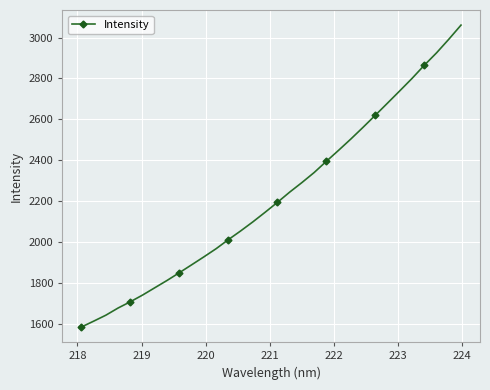

What is the maximum value shown in the chart?

3061.4